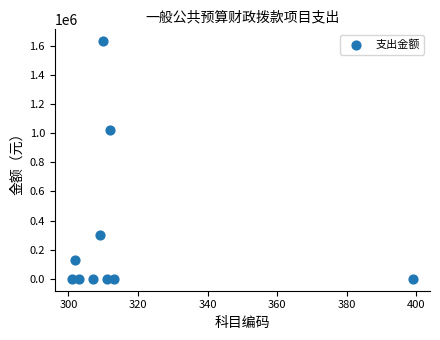

What Y value in the scatter plot is closest to 814737?

1022999.5